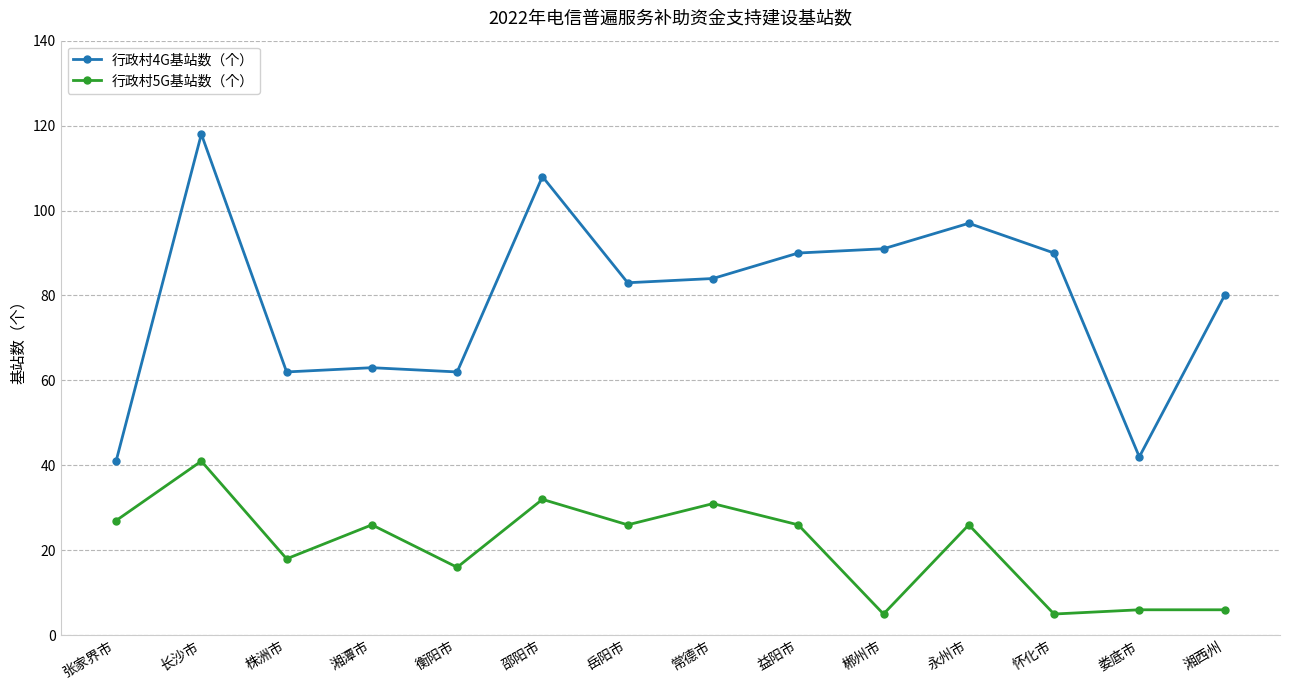

What is the value of the 行政村4G基站数（个） point at the 1st from the left?

41